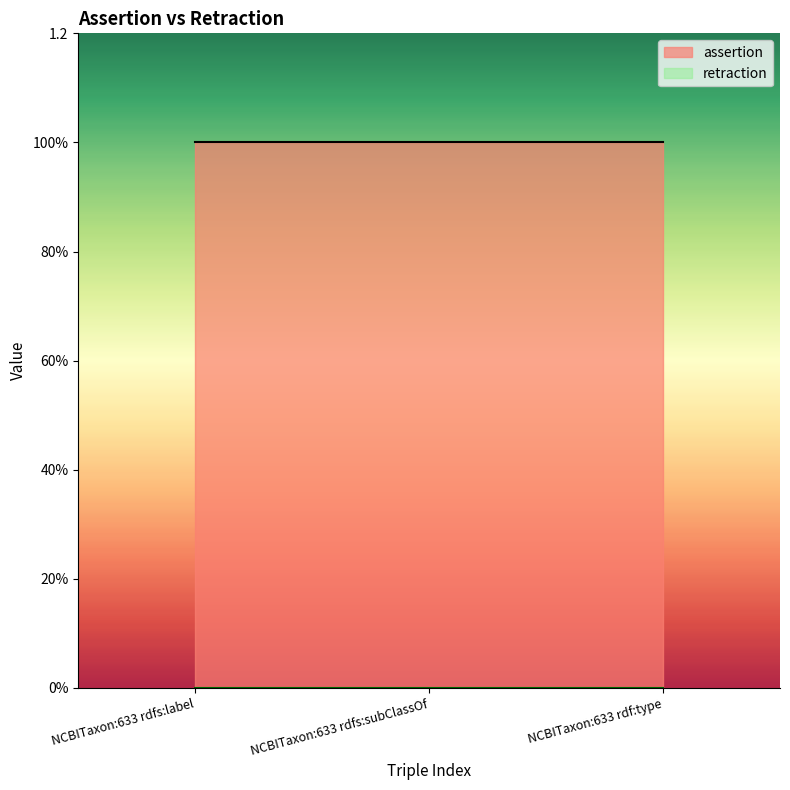

Reading right to left, extract all data points from this chart.

assertion: NCBITaxon:633 rdf:type=1	NCBITaxon:633 rdfs:subClassOf=1	NCBITaxon:633 rdfs:label=1
retraction: NCBITaxon:633 rdf:type=0	NCBITaxon:633 rdfs:subClassOf=0	NCBITaxon:633 rdfs:label=0